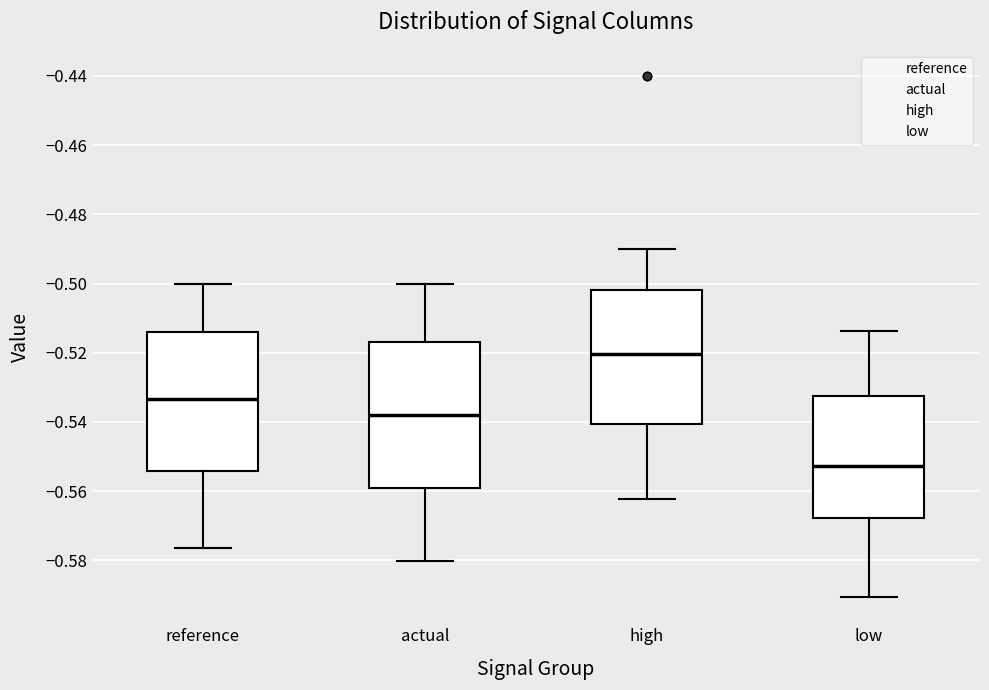

Reading left to right, transcribe this box plot: for each box, give where its median line is, the range the box spans, and where its two whiskers end, as read against the y-axis. The values are not printed on the chart, so give them approximately, as read against the axis.

reference: median -0.534, box -0.554 to -0.514, whiskers -0.576 to -0.500
actual: median -0.538, box -0.560 to -0.516, whiskers -0.580 to -0.500
high: median -0.520, box -0.540 to -0.502, whiskers -0.562 to -0.490
low: median -0.552, box -0.568 to -0.532, whiskers -0.590 to -0.514